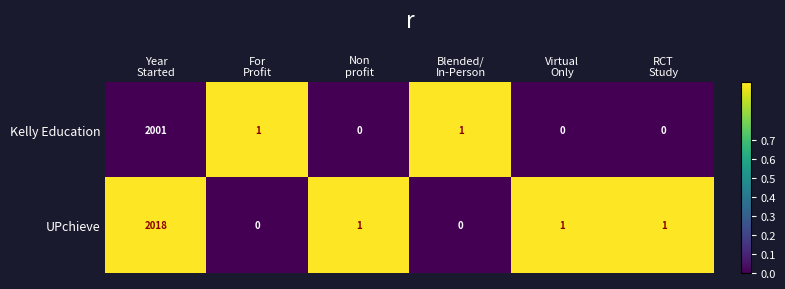

Rank the series at For
Profit from highest to lowest value.

Kelly Education, UPchieve